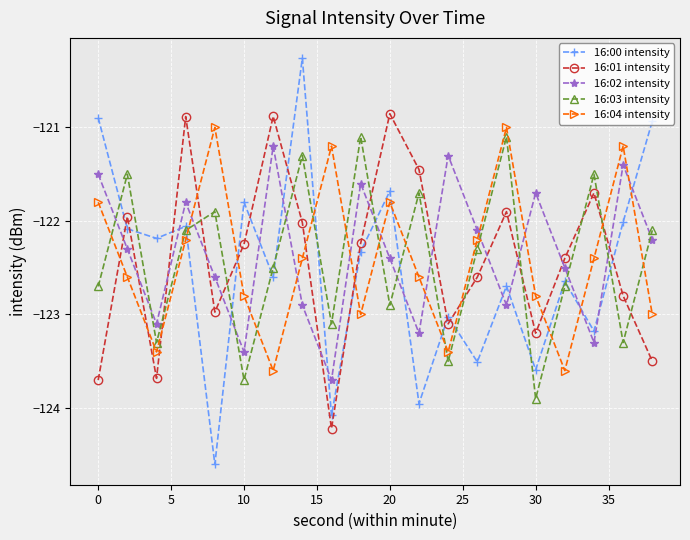

How many lines are shown in the chart?

5